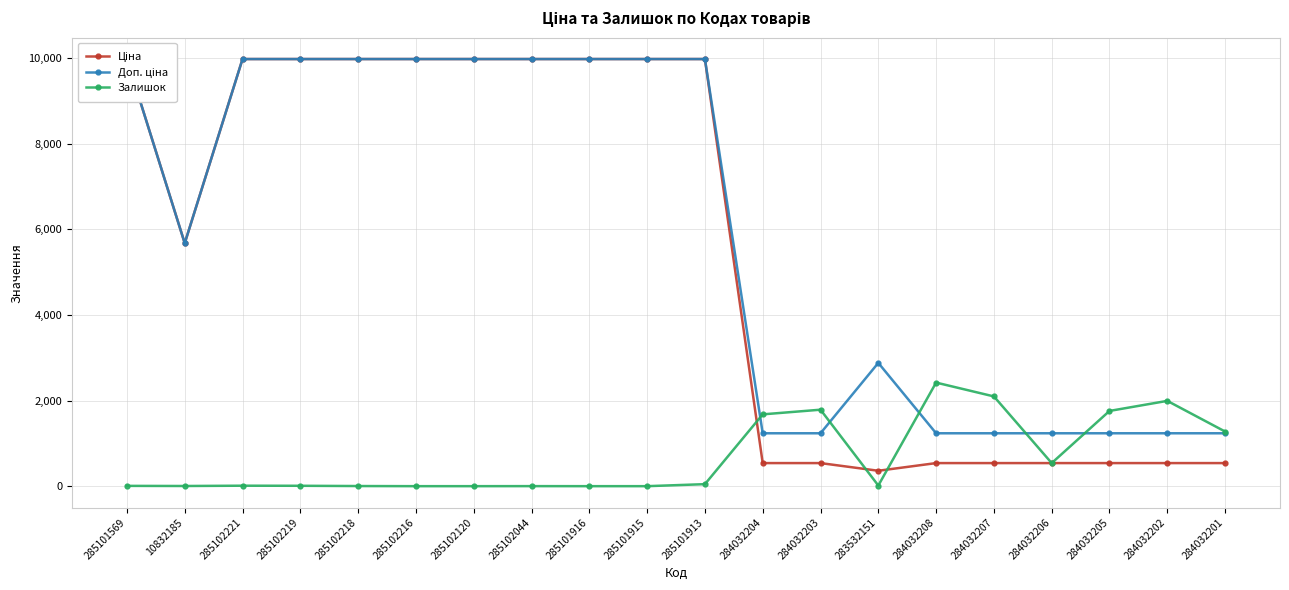

Does the chart have visible grid lines?

Yes